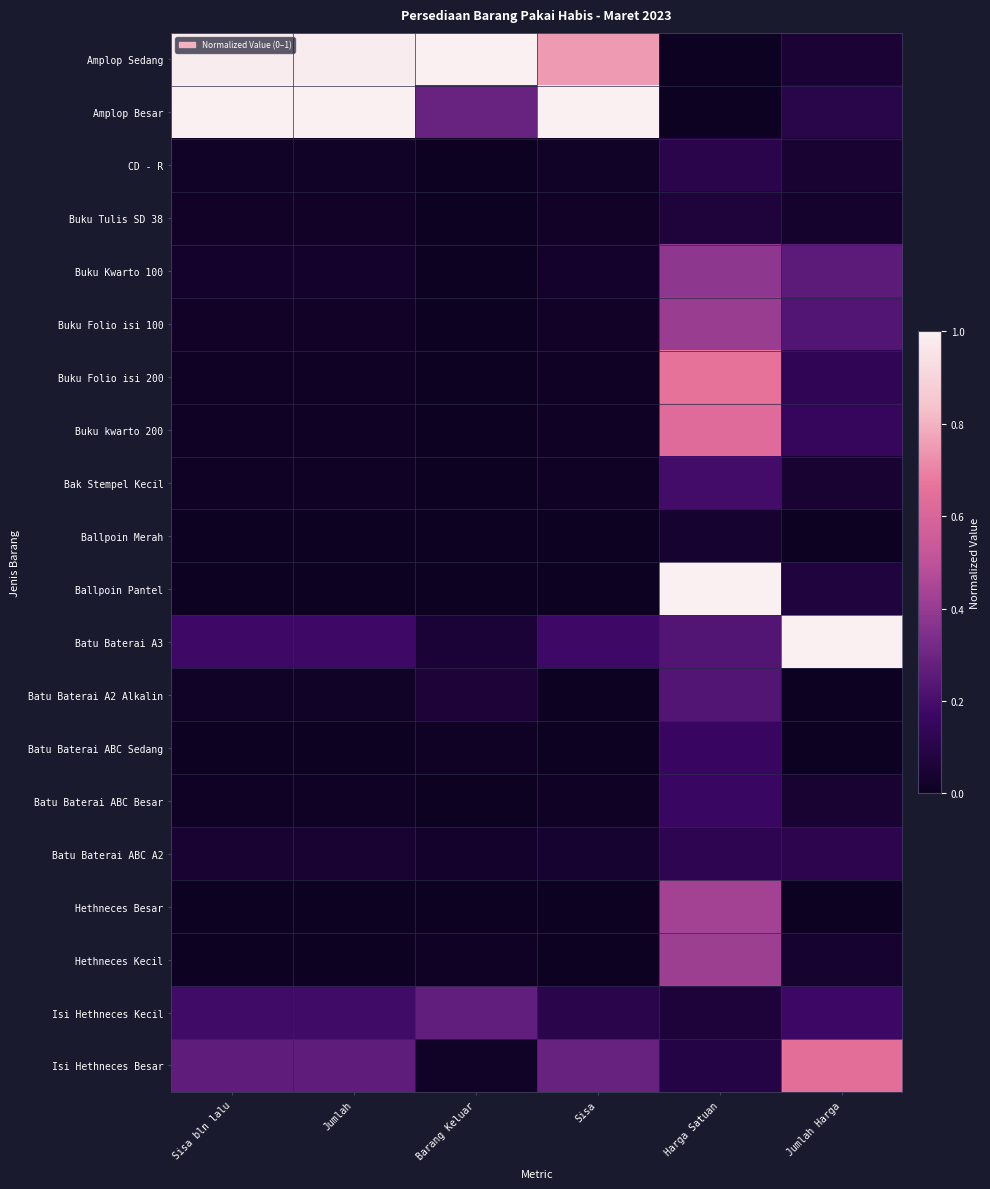

Which series has the largest total across all categories?

Amplop Sedang